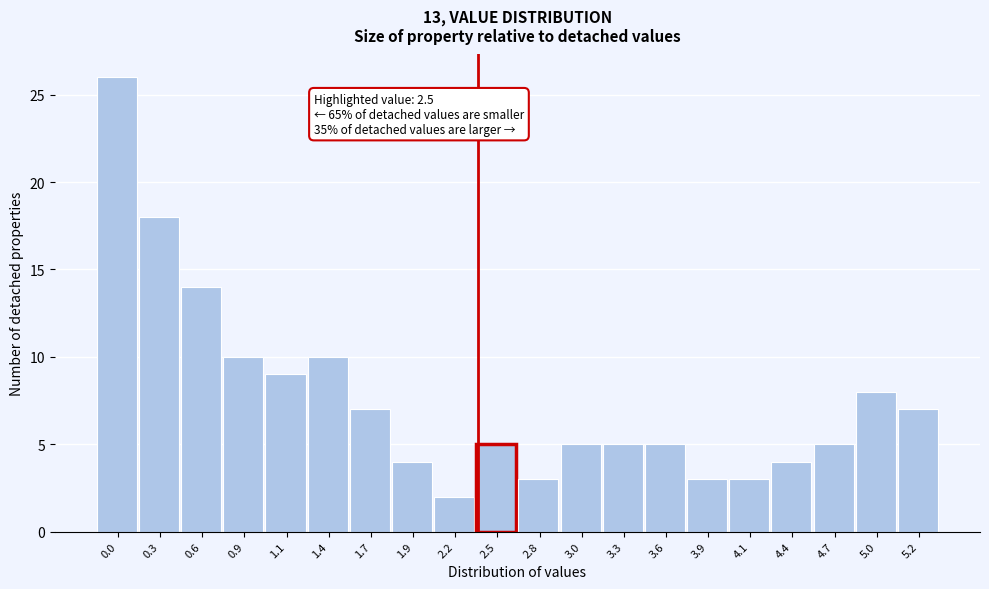

Reading right to left, what are all the values shown in this chart?

7	8	5	4	3	3	5	5	5	3	5	2	4	7	10	9	10	14	18	26